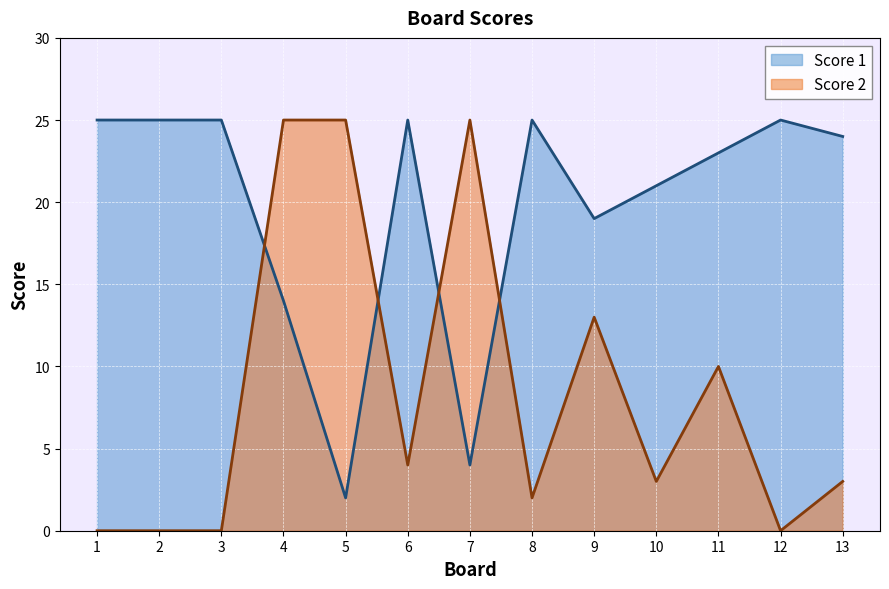

Count the number of data series in this chart.

2